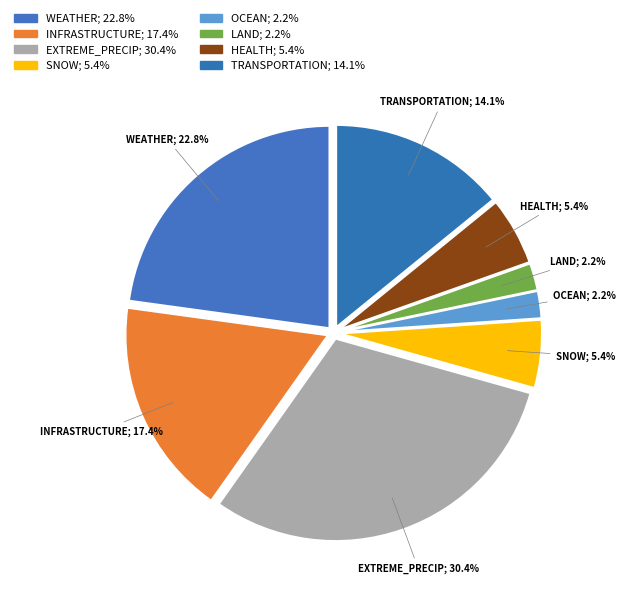

To the nearest percent, what is the average slice percentage?

12%